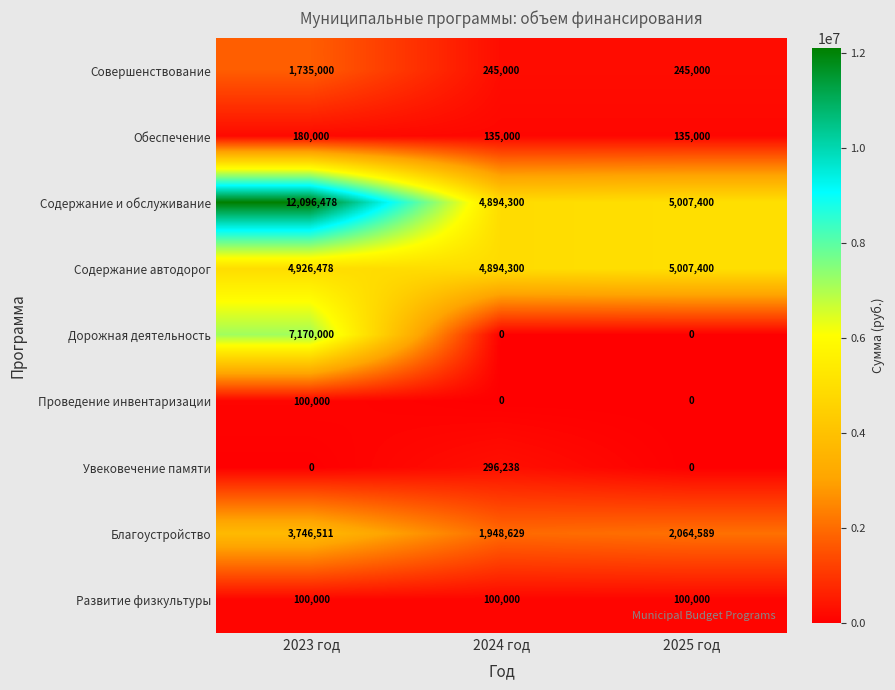

Count the Совершенствование values in the range 245000 to 1735000.

3